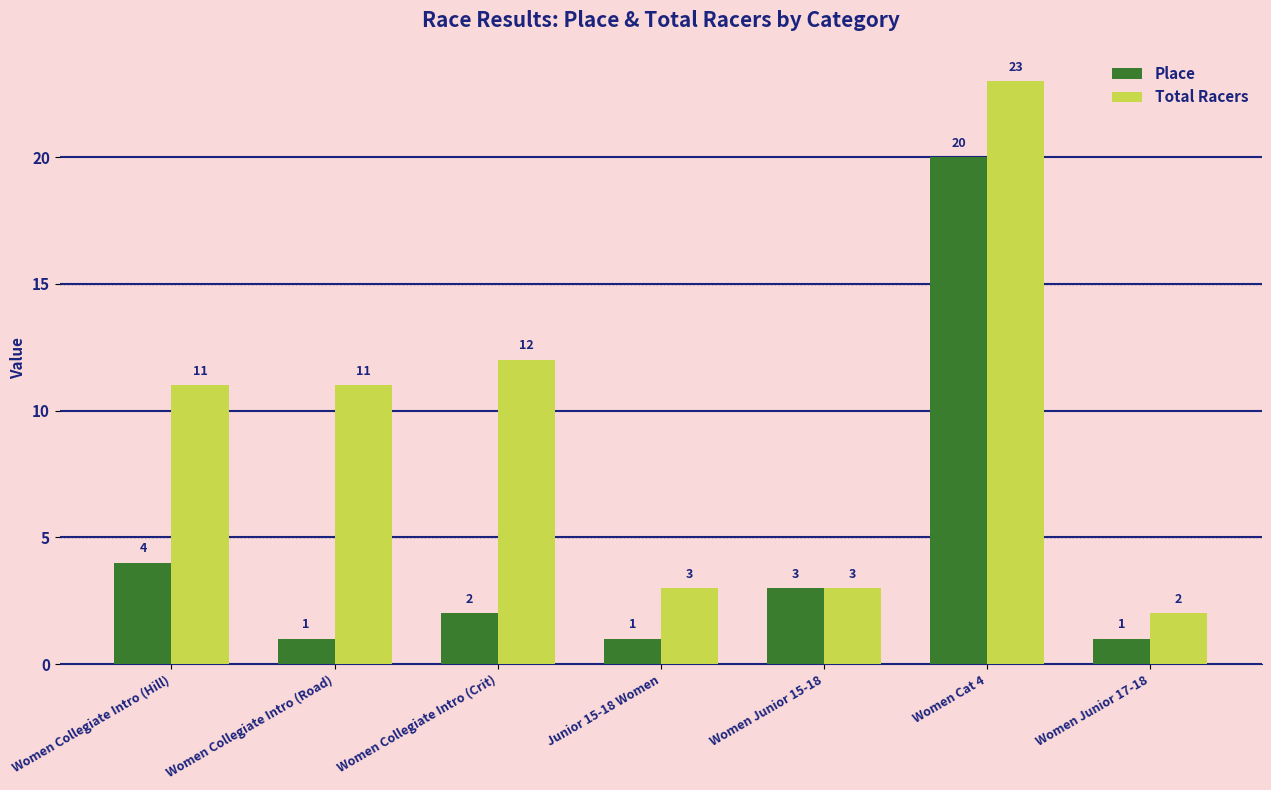

What is the difference between the Place values at Women Collegiate Intro (Hill) and Women Collegiate Intro (Road)?

3